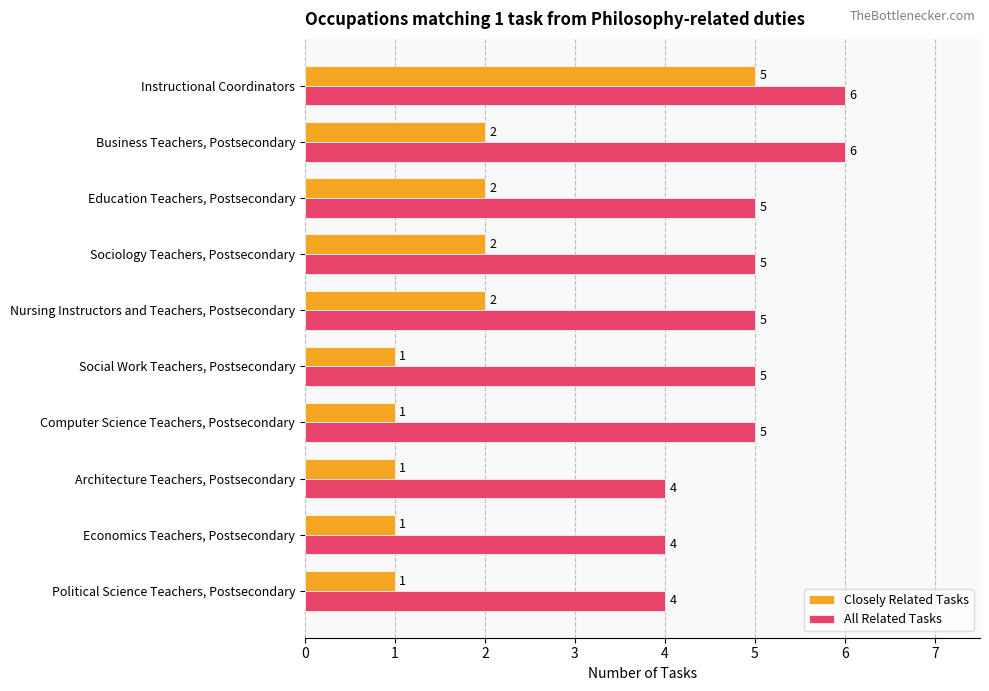

How many Closely Related Tasks values are between 1 and 2?

9